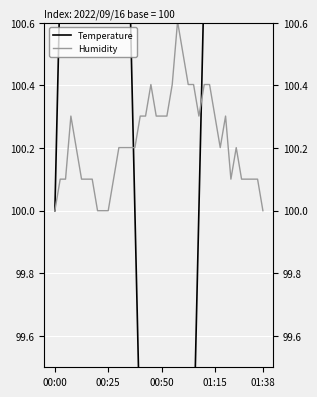

True or false: Humidity has more than 0 interior local peaks.

True